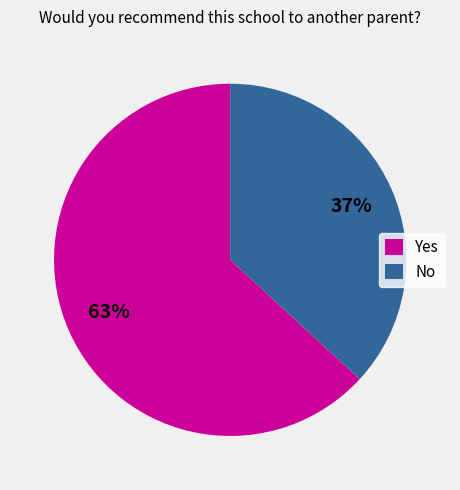

Count the number of slices in the pie.

2